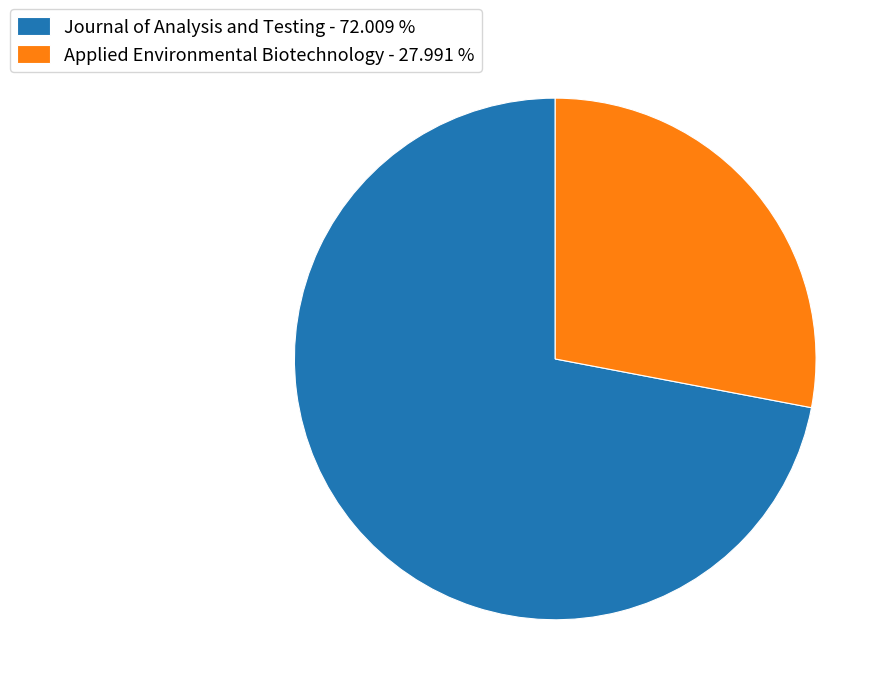

Does Journal of Analysis and Testing account for over 50% of the chart?

Yes